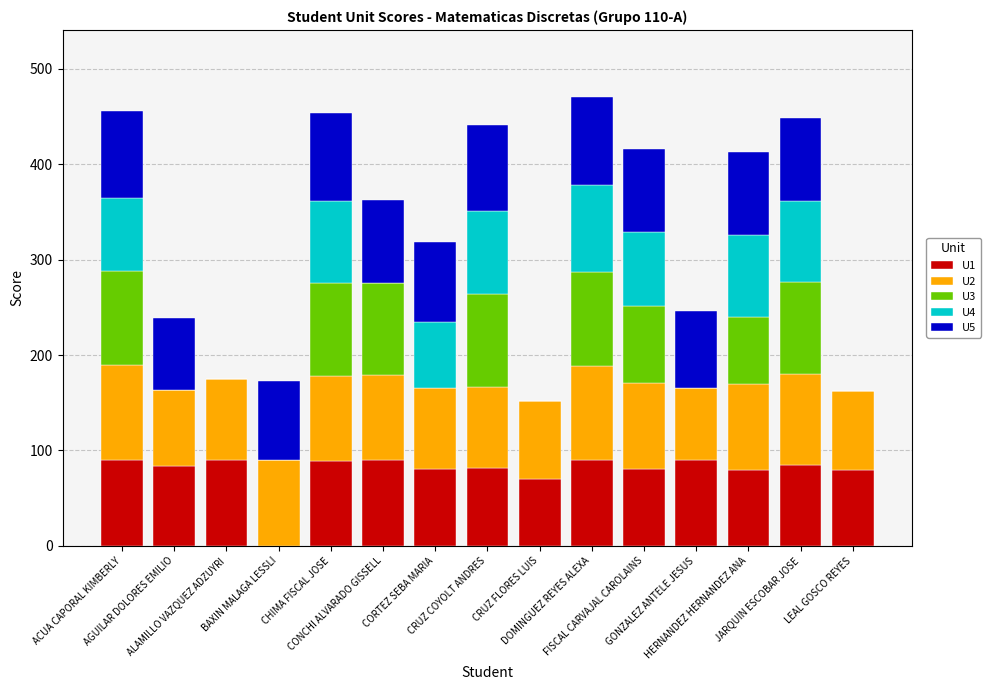

List the series in order of their peak value, lowest first.

U1, U4, U5, U3, U2